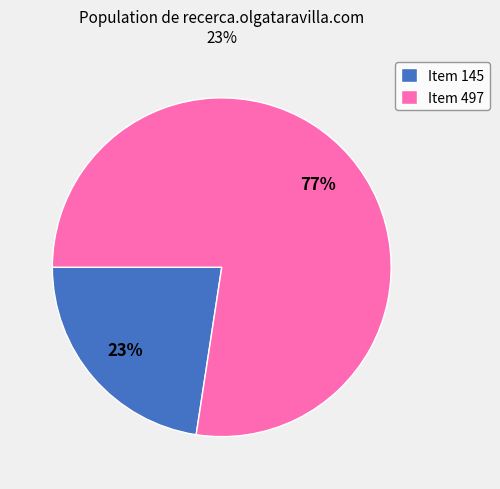

Is it true that Item 497 is 71% of the pie?

False